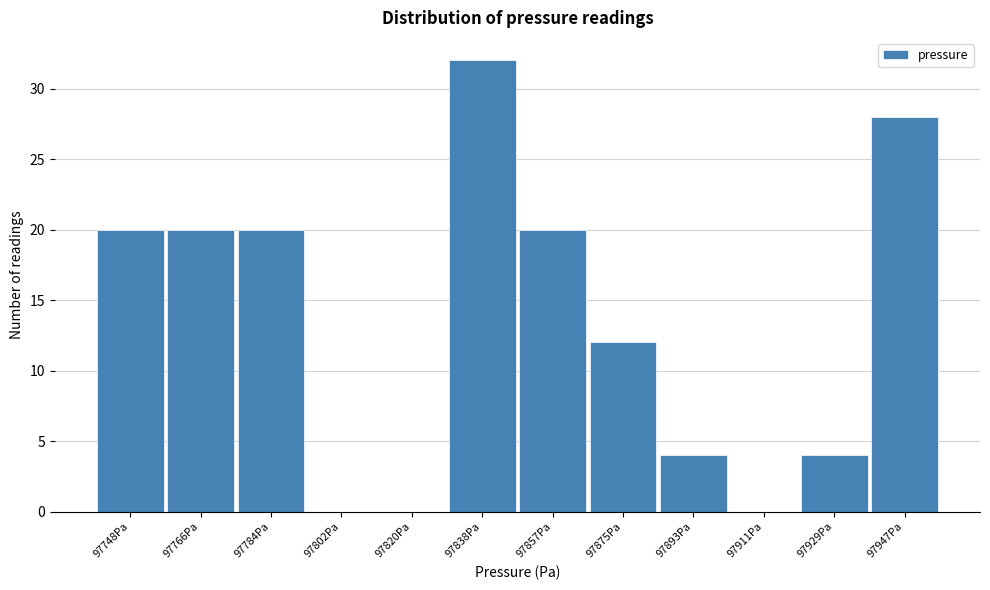

Reading left to right, transcribe all the data shown in this chart.

97748Pa=20	97766Pa=20	97784Pa=20	97802Pa=0	97820Pa=0	97838Pa=32	97857Pa=20	97875Pa=12	97893Pa=4	97911Pa=0	97929Pa=4	97947Pa=28